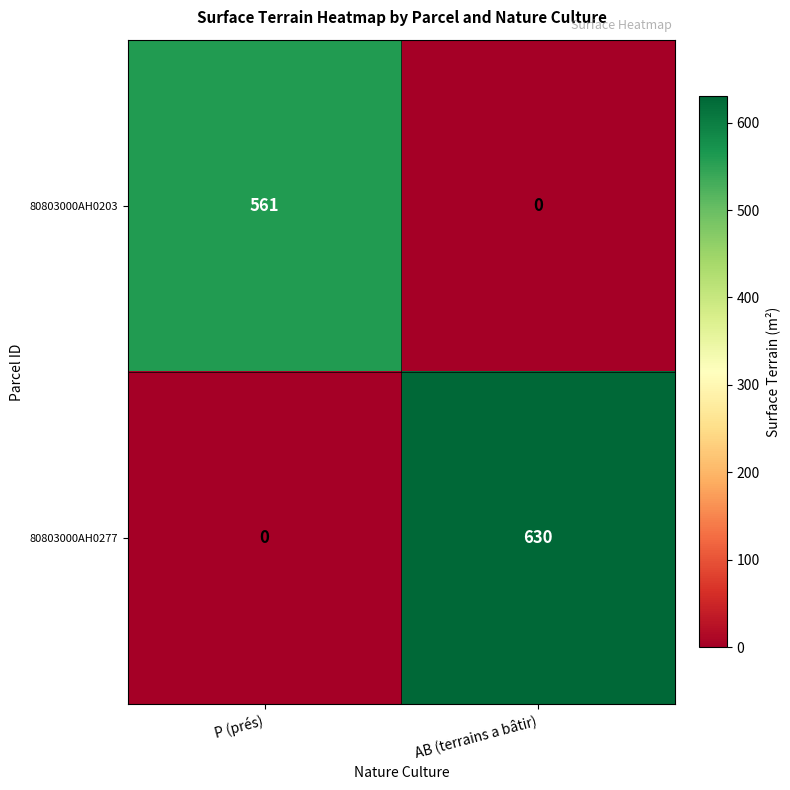

What is the sum of all 80803000AH0277 values?

630